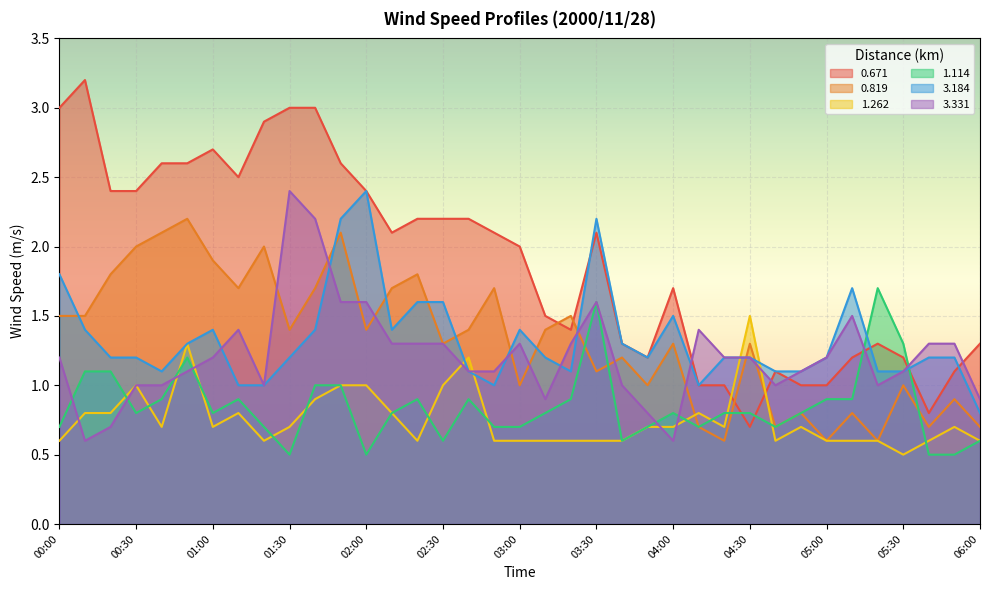

Rank the series by their maximum value, from highest to lowest.

0.671, 3.184, 3.331, 0.819, 1.114, 1.262